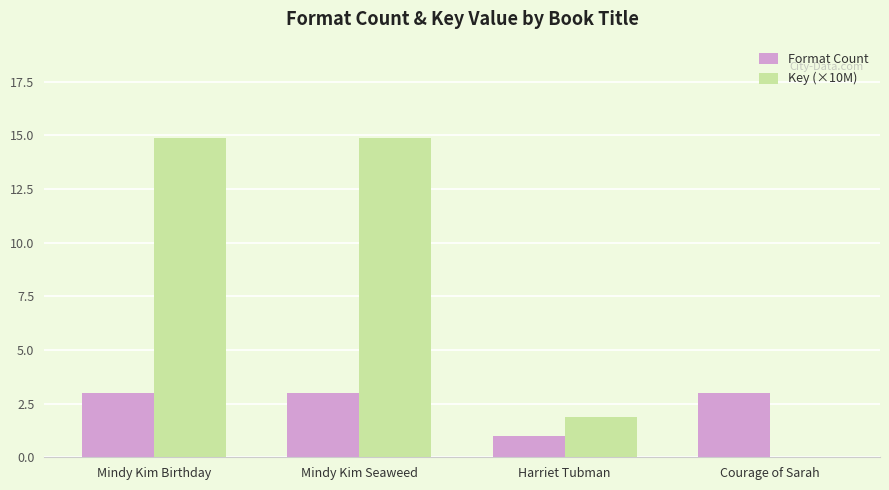

Is the value of Format Count at Harriet Tubman greater than the value of Key (×10M) at Courage of Sarah?

Yes